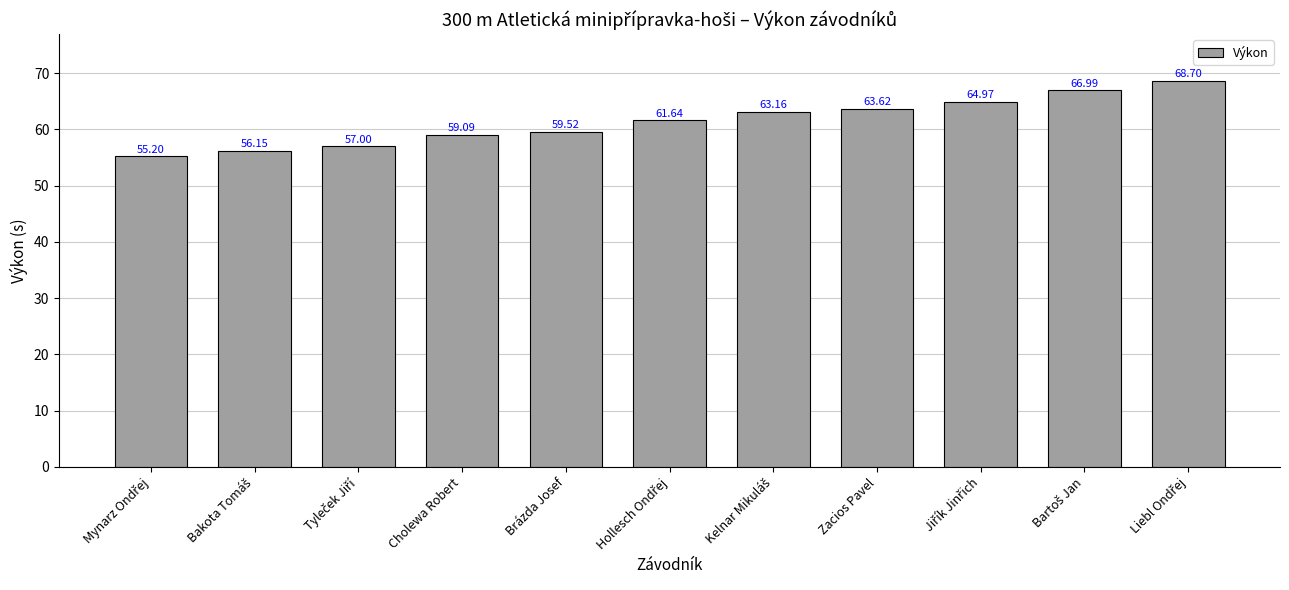

What is the maximum value shown in the chart?

68.7